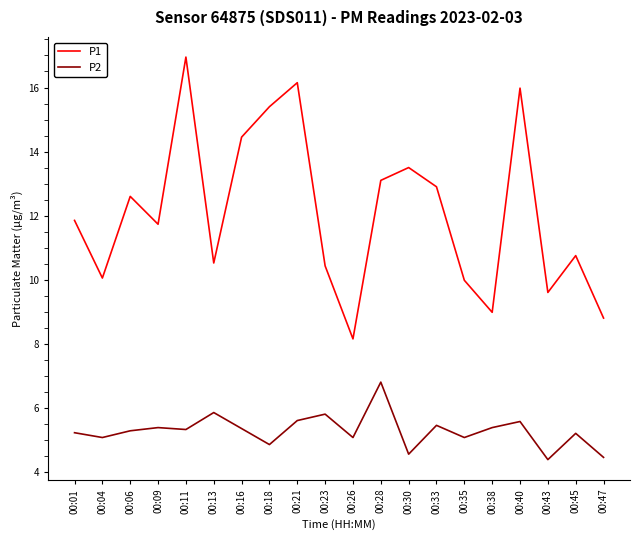

Is the value of P1 at 00:21 greater than the value of P2 at 00:11?

Yes